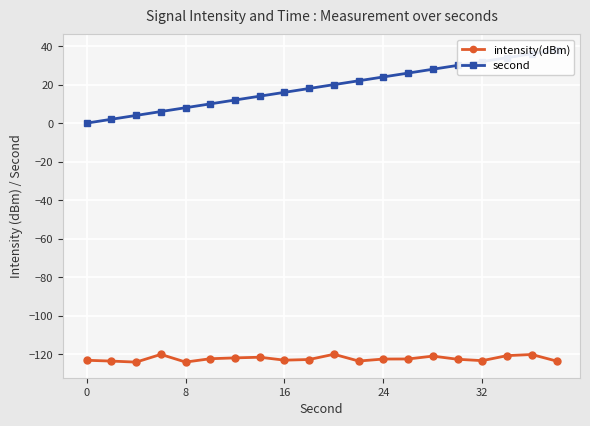

The intensity(dBm) series shows -123.4 at 32. True or false?

True